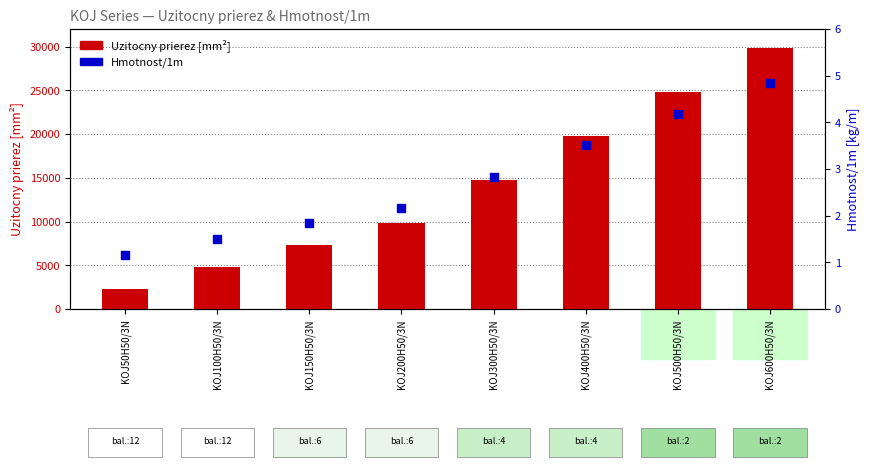

What are all the series names shown in the legend?

Uzitocny prierez [mm2], Hmotnost/1m